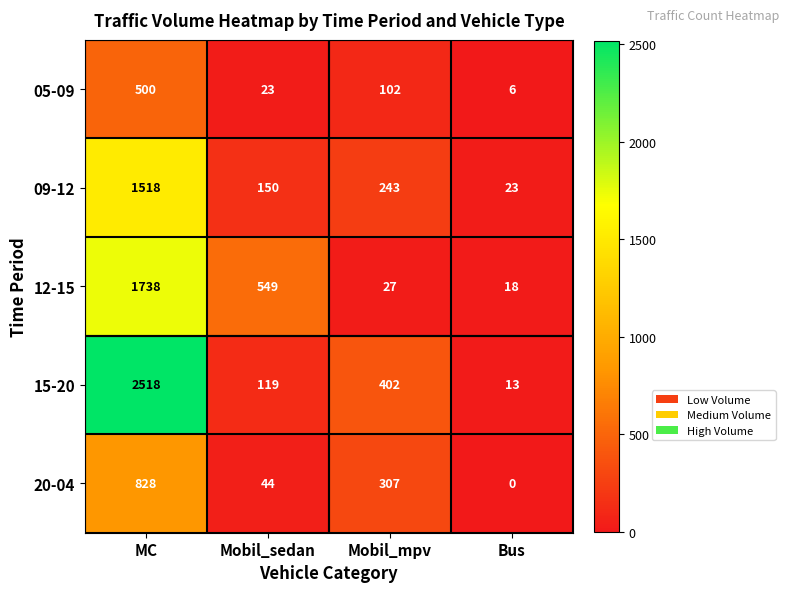

The value of 05-09 at Bus is 6. True or false?

True